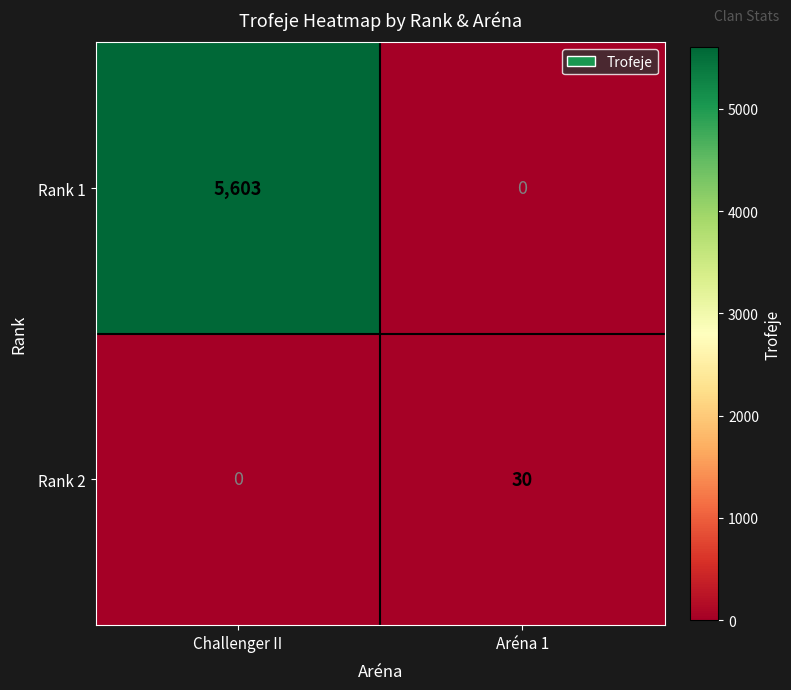

Rank the series at Aréna 1 from lowest to highest value.

Rank 1, Rank 2